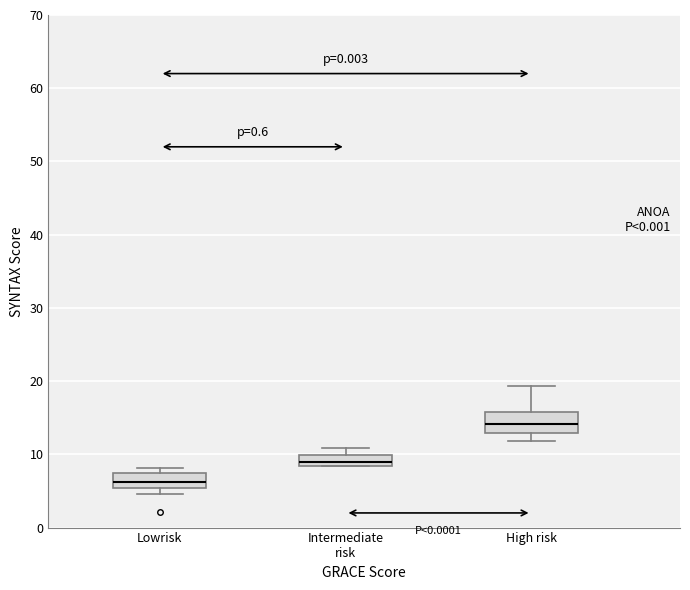

Which box has the highest median line?

High risk